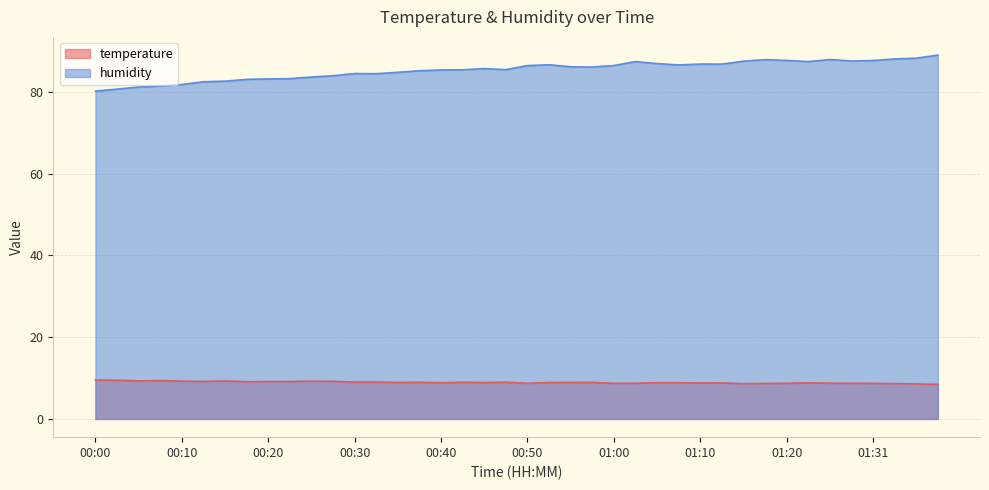

List the series in order of their peak value, lowest first.

temperature, humidity